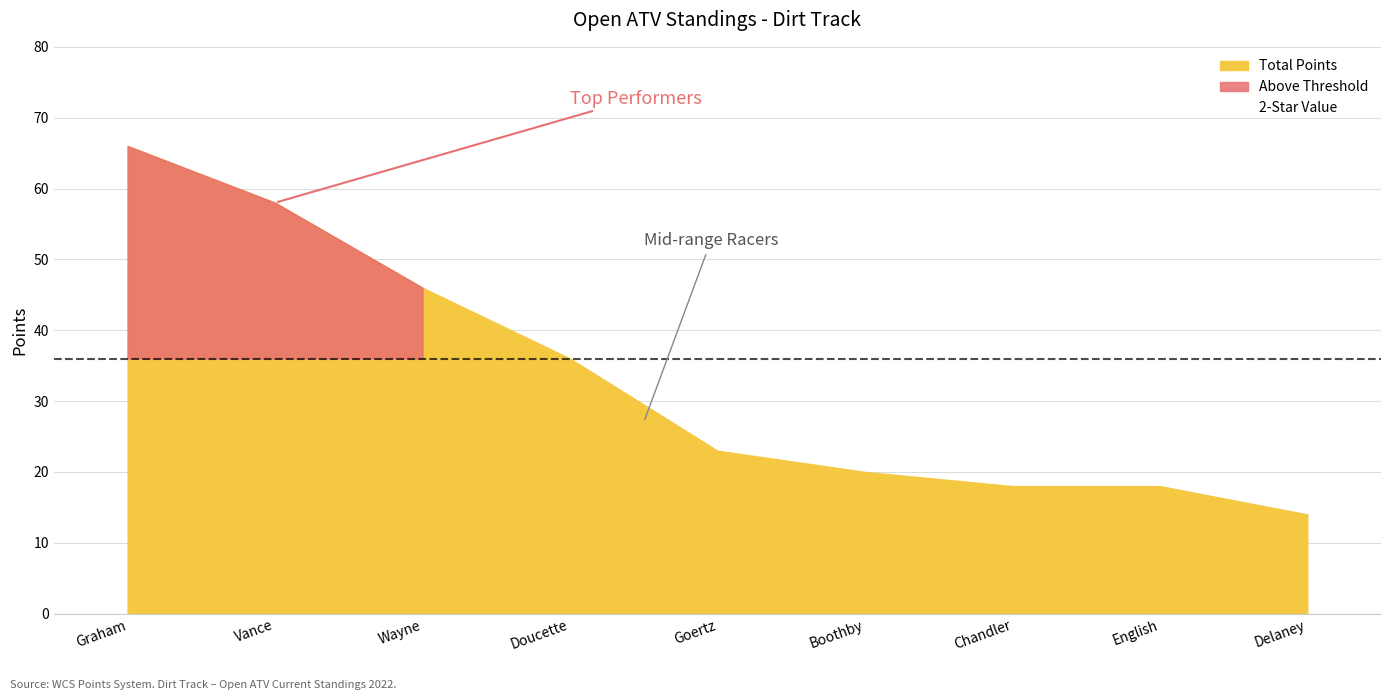

Which label corresponds to the smallest value in the chart?

Bob Delaney